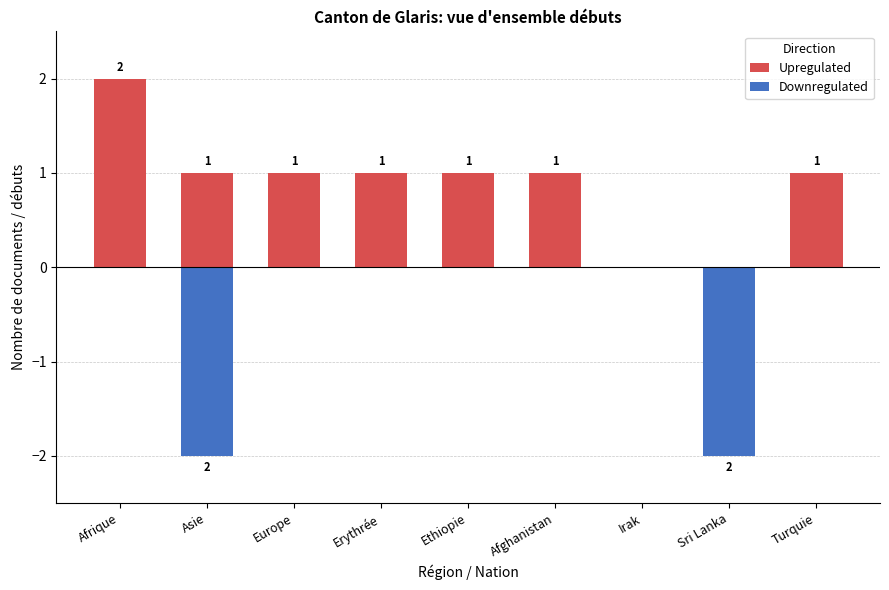

Reading left to right, extract all data points from this chart.

Upregulated: 2	1	1	1	1	1	0	0	1
Downregulated: 0	-2	0	0	0	0	0	-2	0